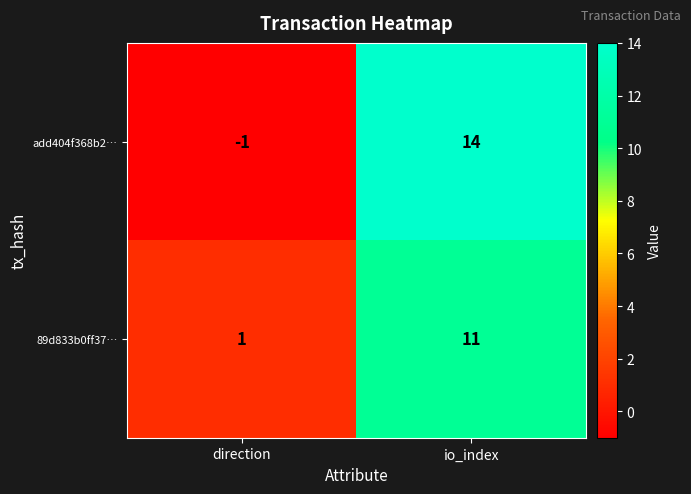

Which category has the highest value across all series?

io_index